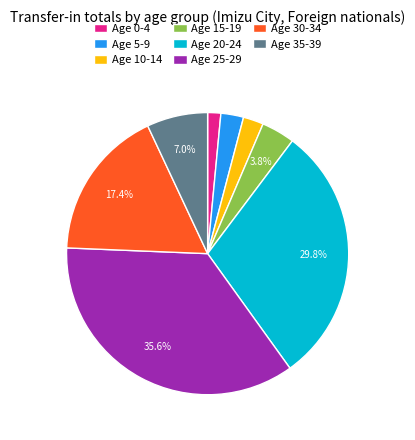

Which has a higher value, Age 25-29 or Age 10-14?

Age 25-29